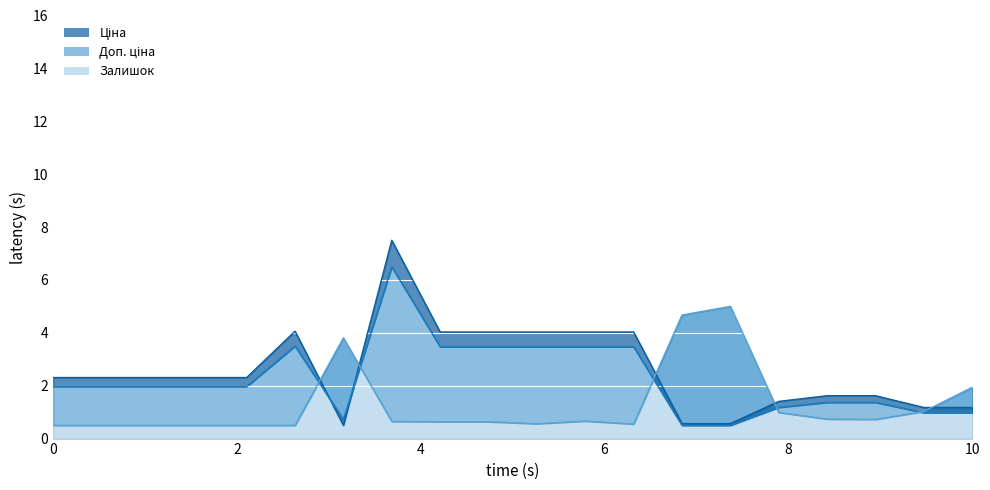

True or false: Залишок has more than 1 interior local peaks.

True